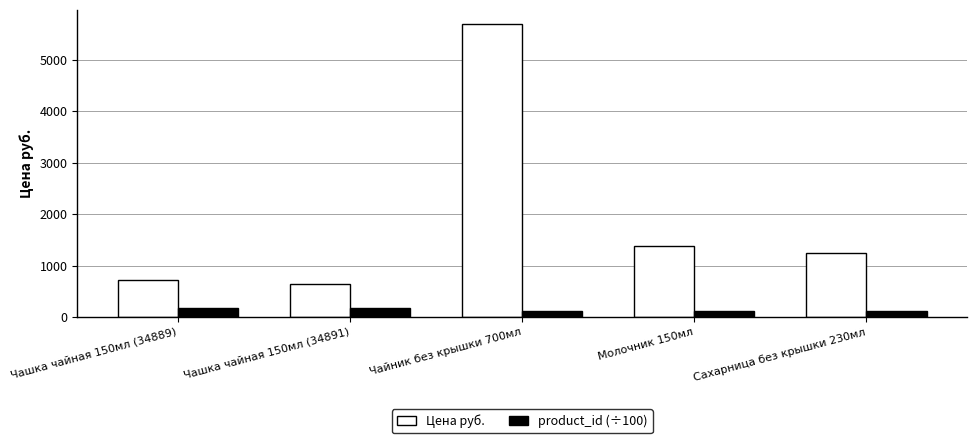

What is the value of the Цена руб. bar at the 2nd from the left?

633.4